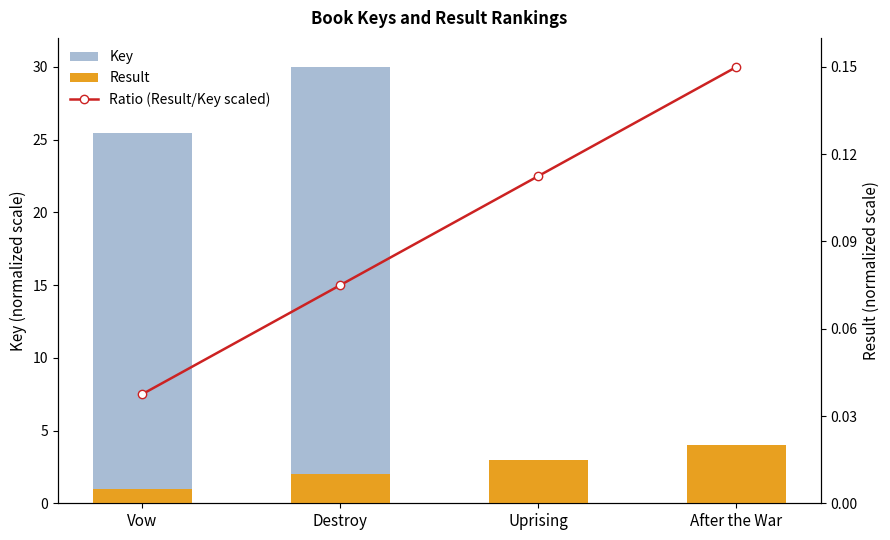

What is the label of the 4th bar from the left?

After the War